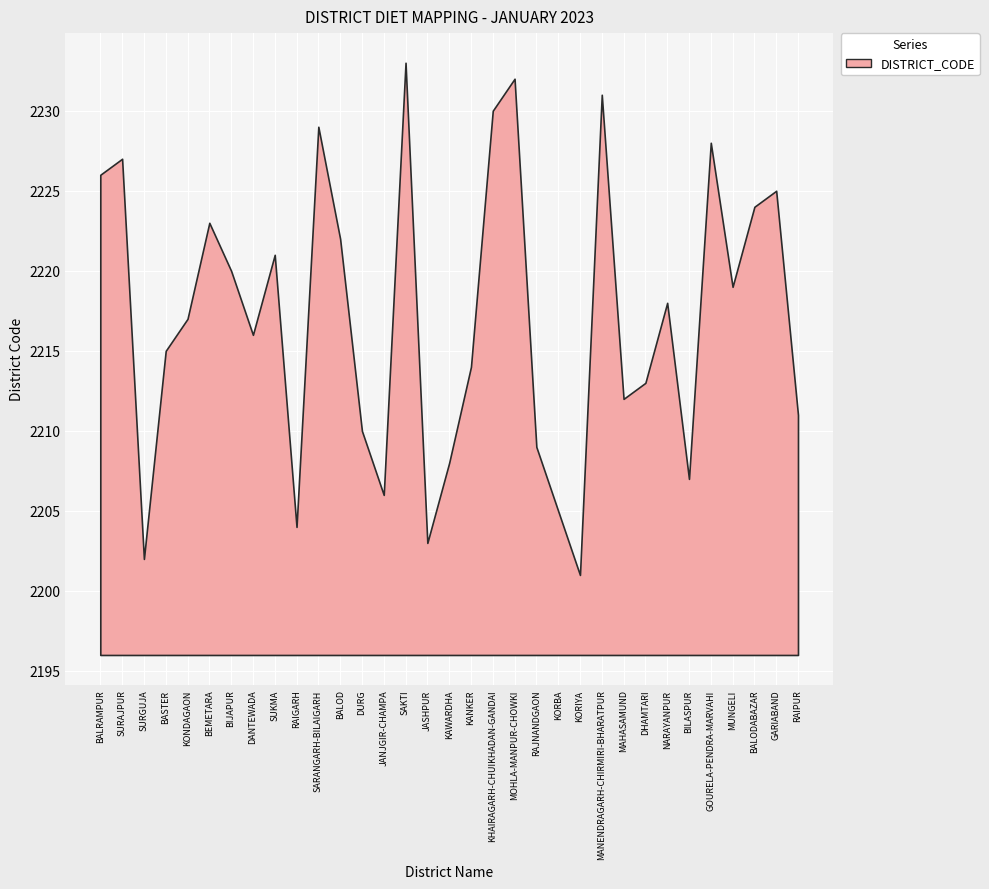

Where is the first local maximum?

SURAJPUR